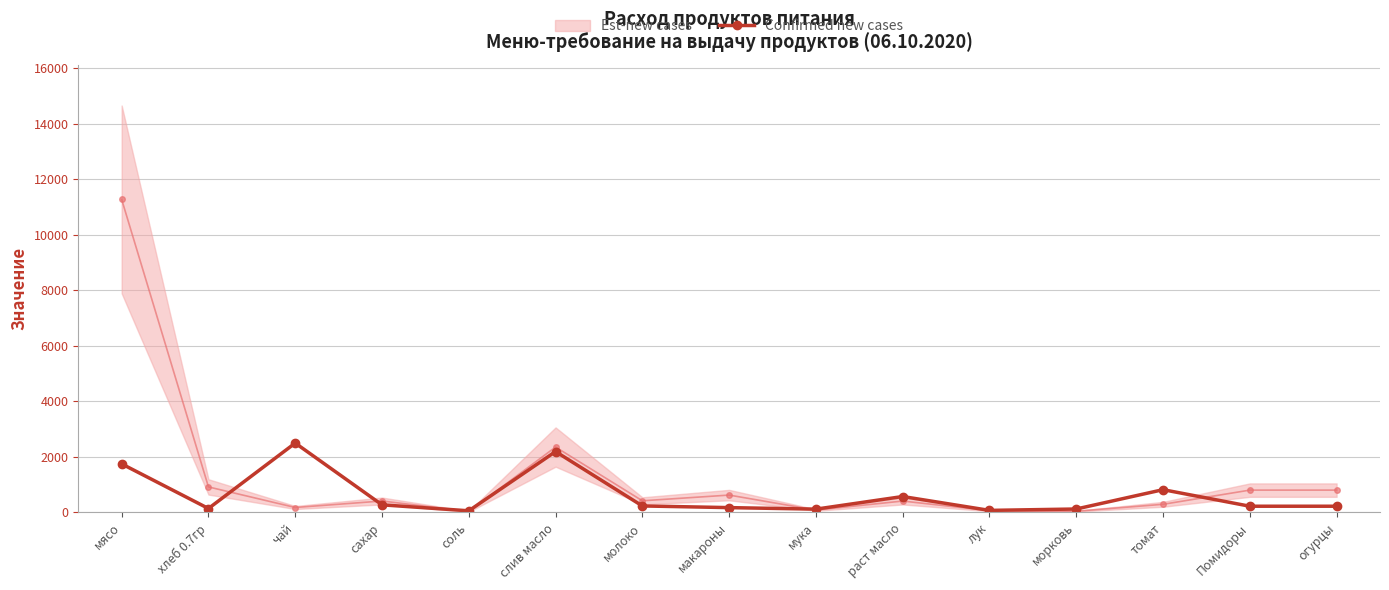

Which category has the lowest value across all series?

соль